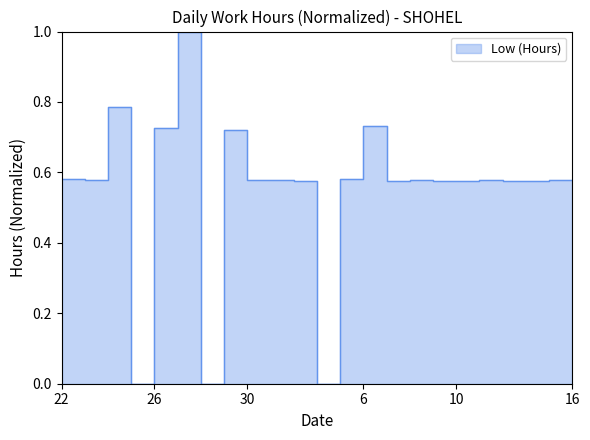

At which category does the data reach its first local peak?

24